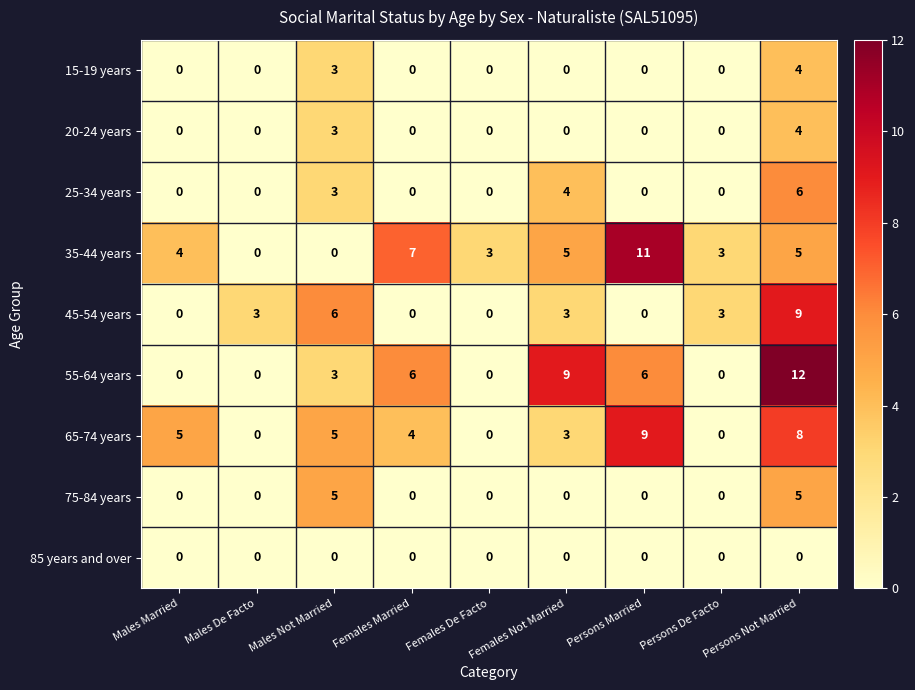

Is it true that 75-84 years equals 3 at Males Married?

False